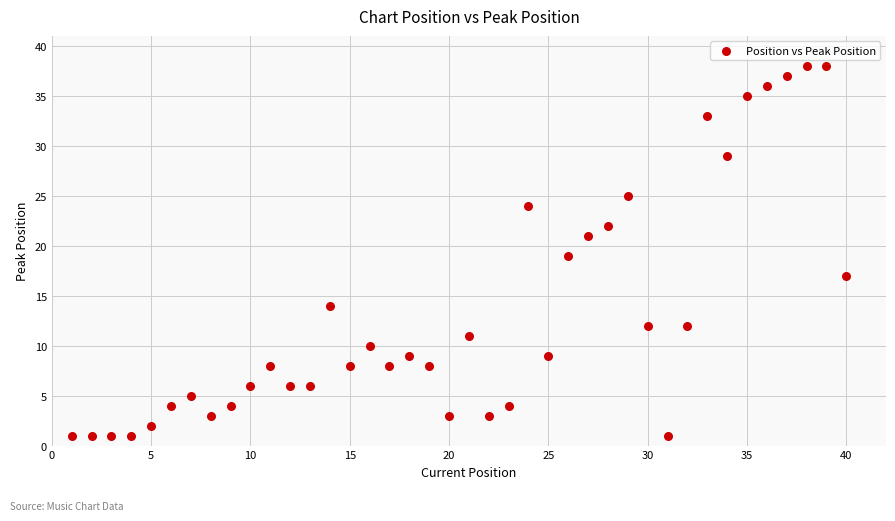

What is the range of X values (max minus min)?

39